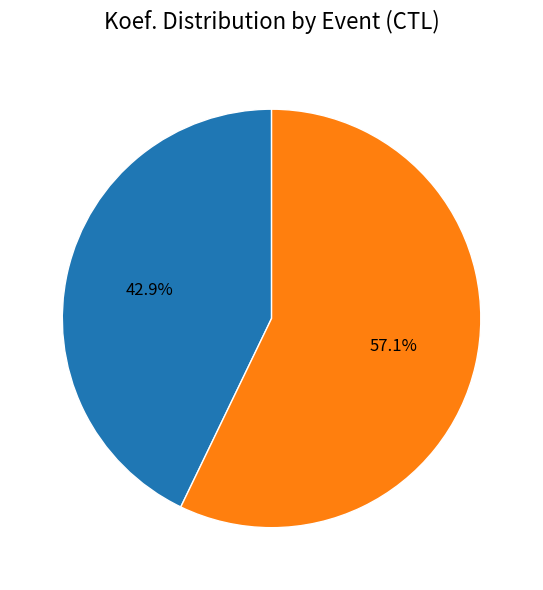

Is there any slice that represents more than half of the pie?

Yes